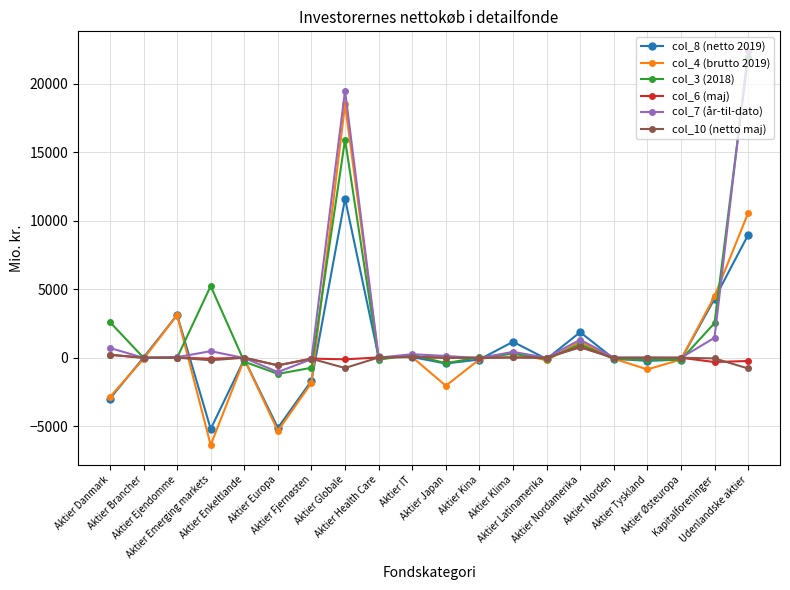

True or false: col_4 (brutto 2019) has more than 2 interior local peaks.

True